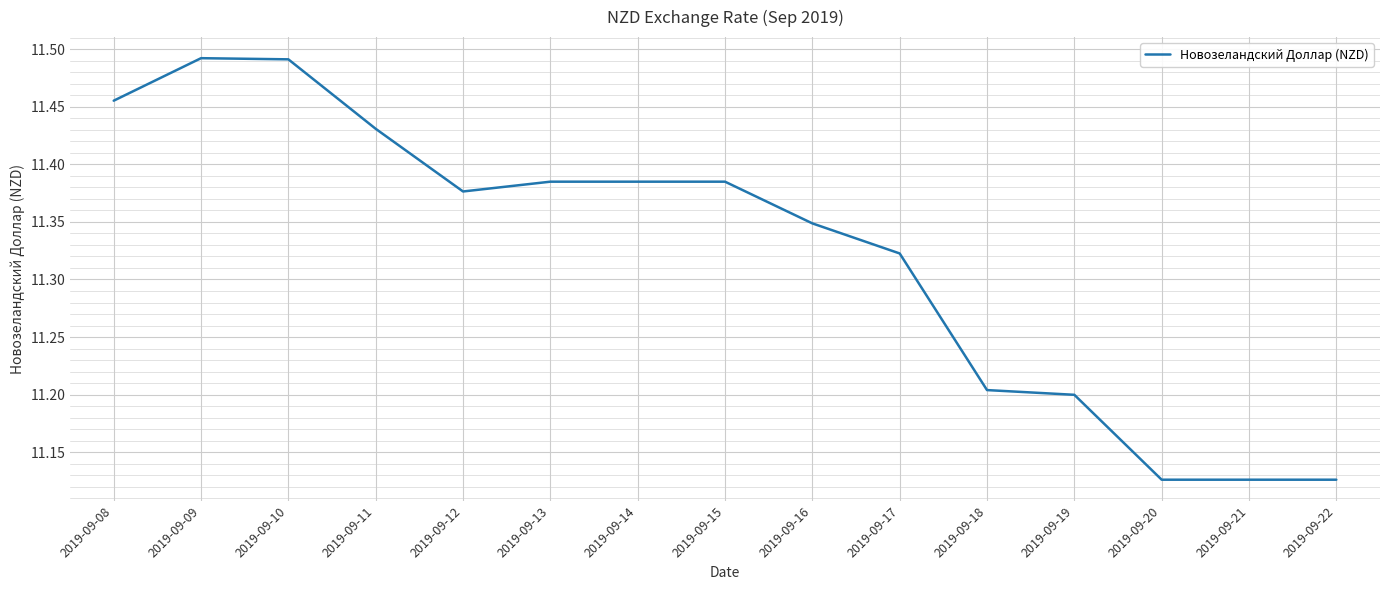

What is the change in value from 2019-09-15 to 2019-09-20?

-0.3